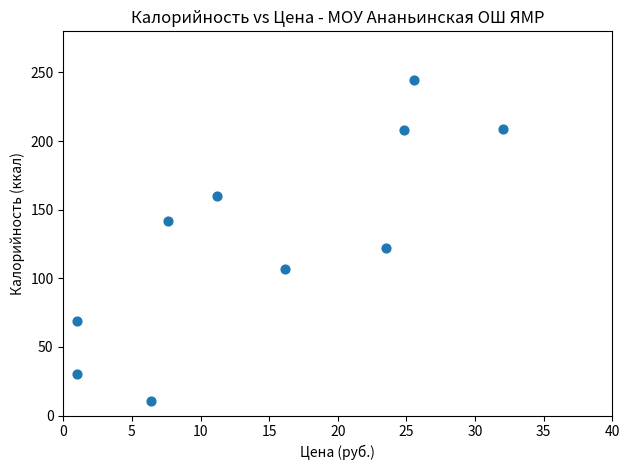

What Y value in the scatter plot is closest to 127?

121.8